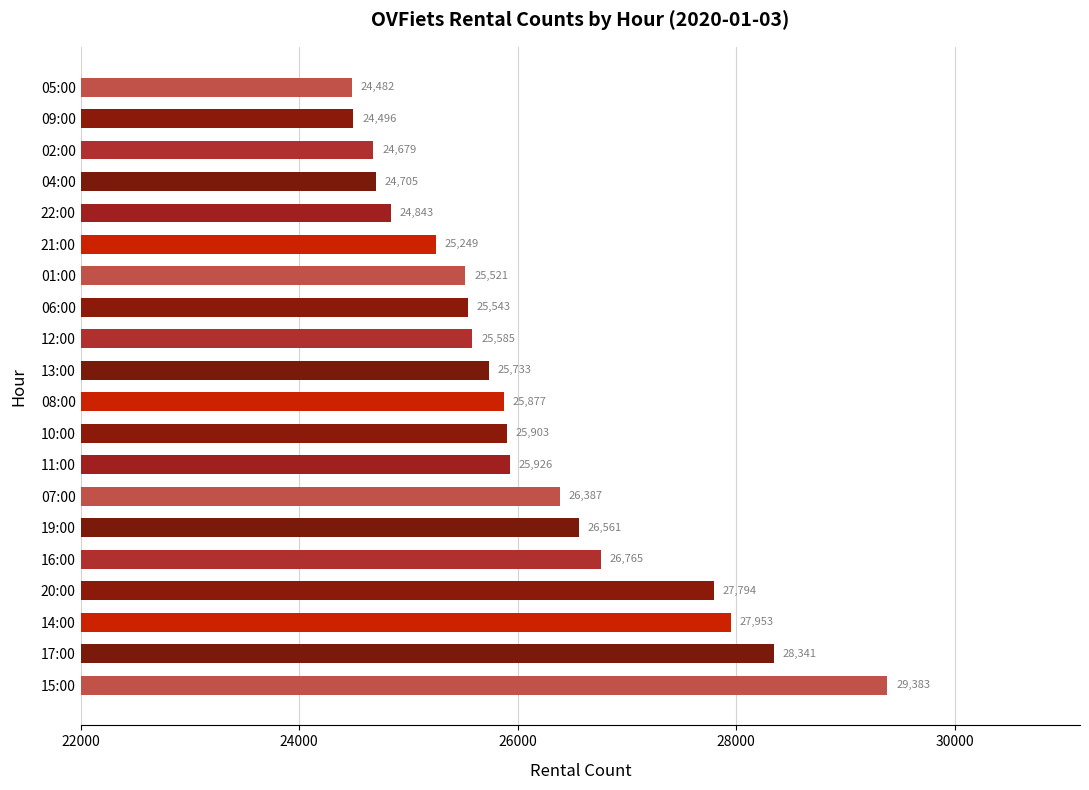

What is the maximum value shown in the chart?

29383